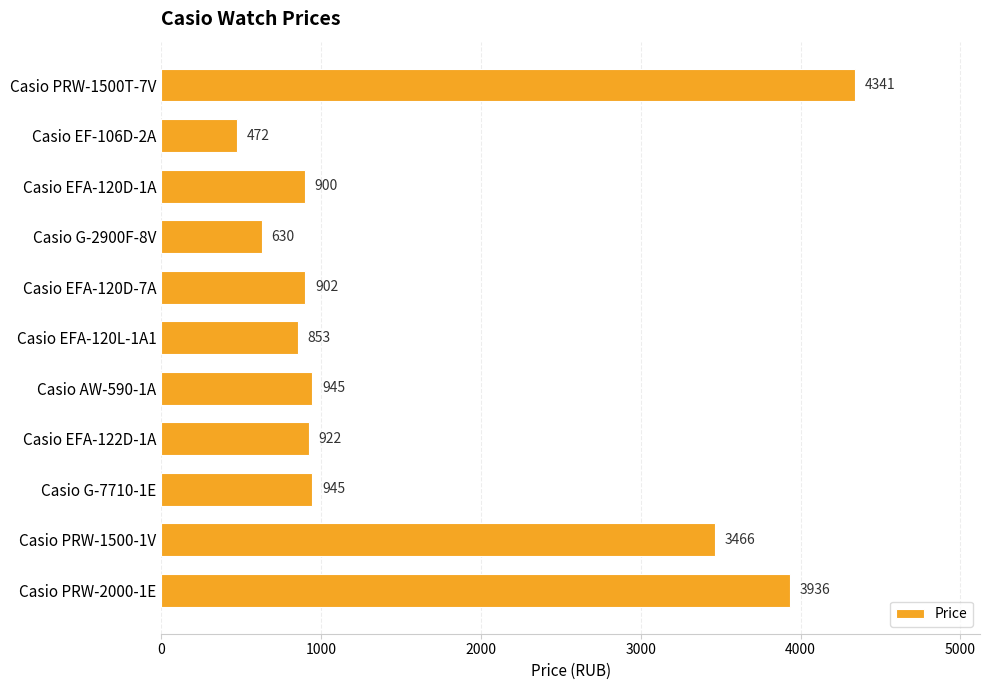

What is the sum of the values at Casio EFA-120D-1A and Casio G-2900F-8V?

1530